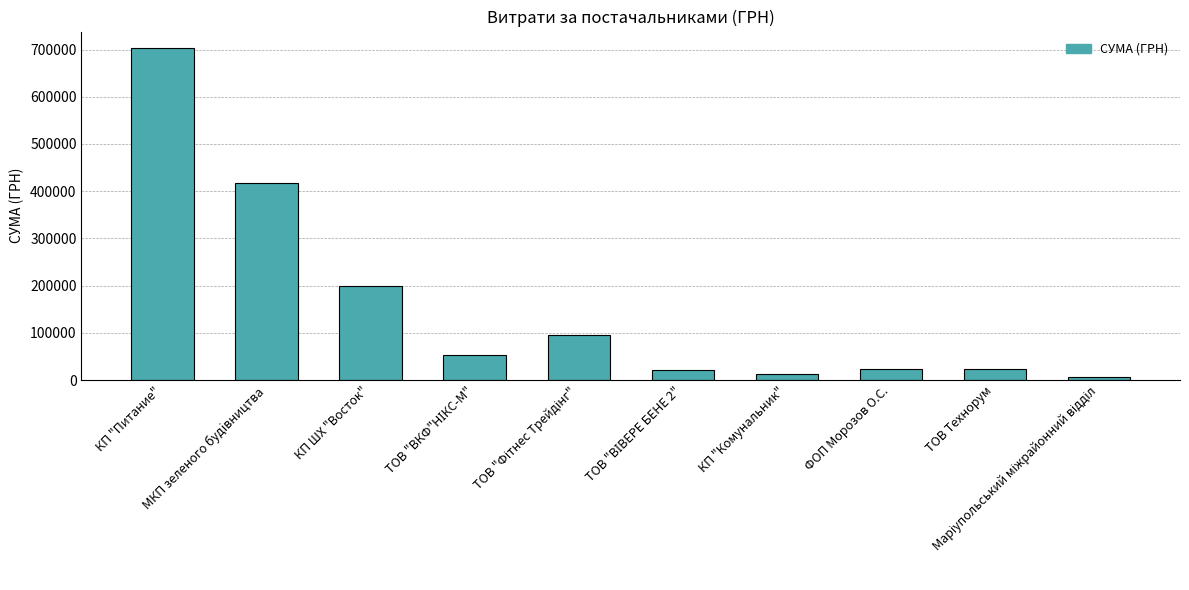

What is the label of the 8th bar from the right?

КП ШХ "Восток"